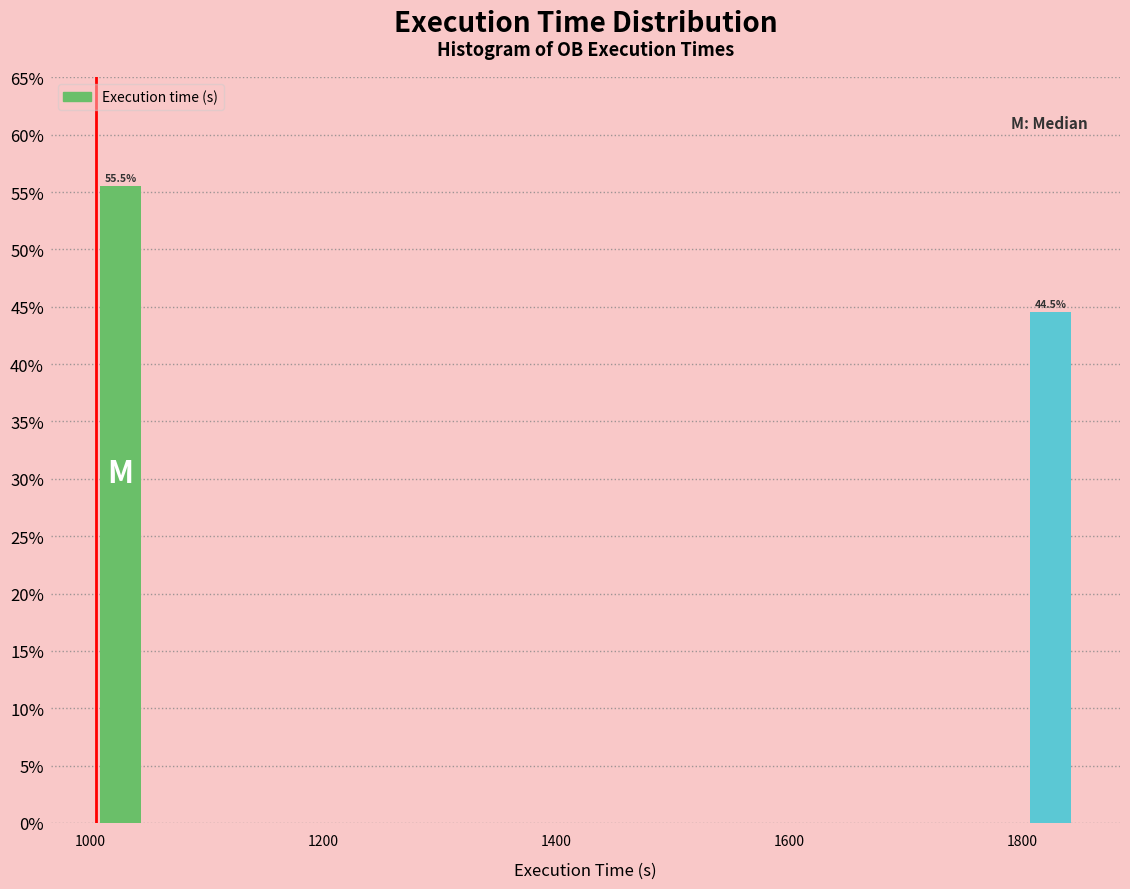

Around what value on the x-axis is the tallest bar? Give the approximate position of its centre, as read against the axis.

1020